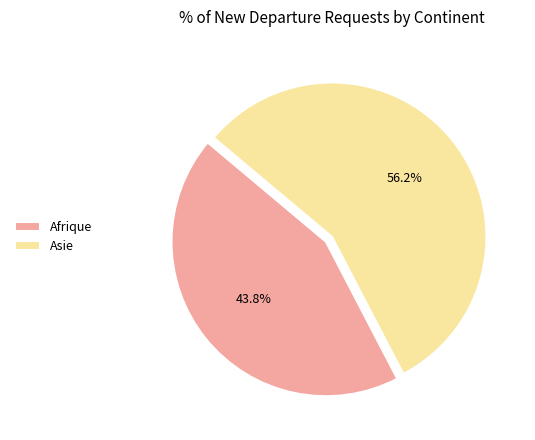

The Afrique slice represents 31% of the pie. True or false?

False